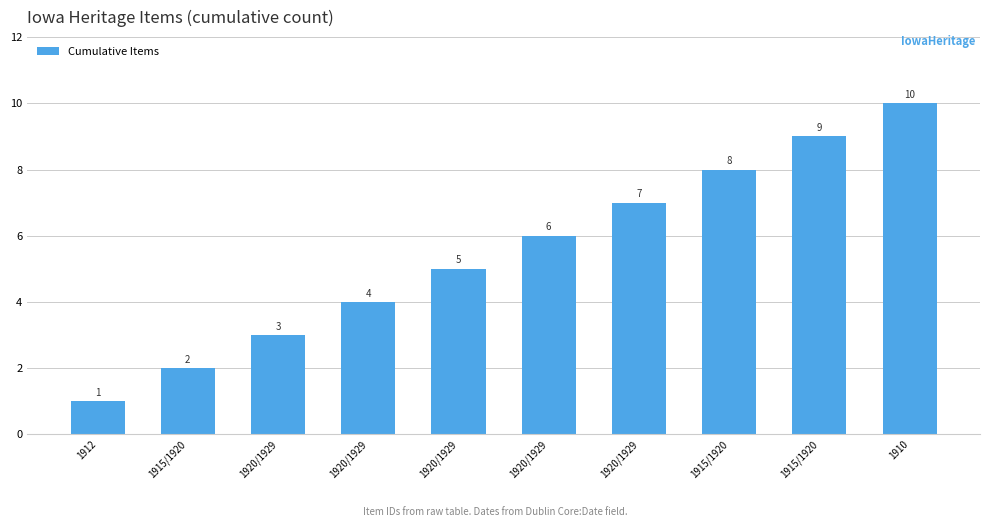

What is the ratio of the value at 1910 to the value at 1920/1929?

2.0